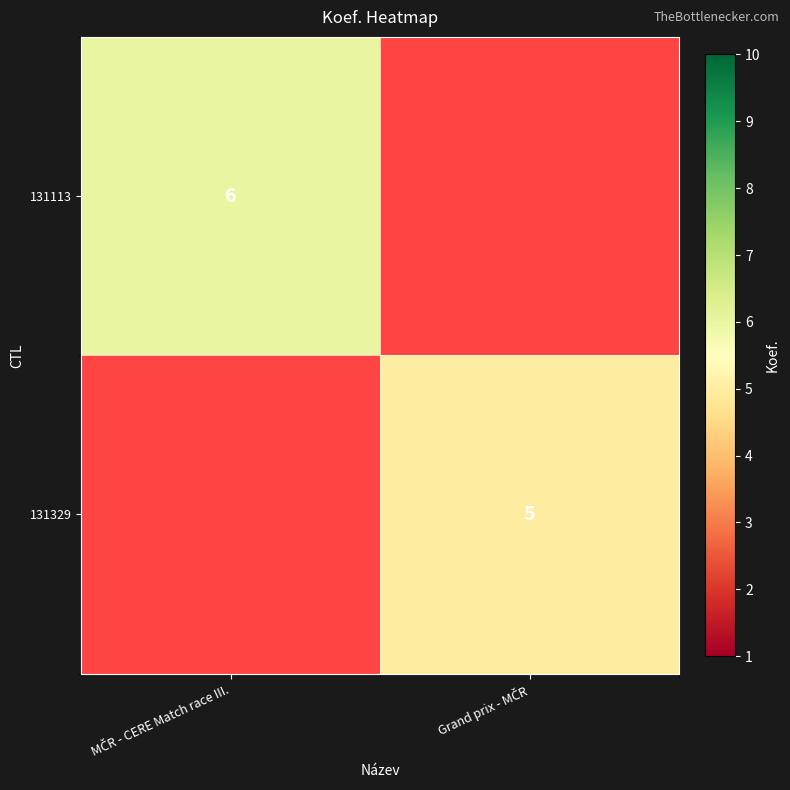

How many values in 131113 are above zero?

1